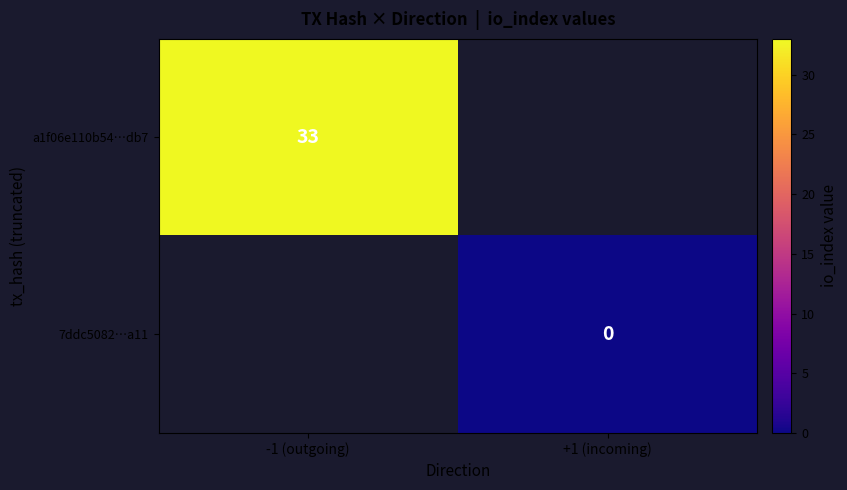

Which has a higher value, +1 (incoming) or -1 (outgoing)?

-1 (outgoing)